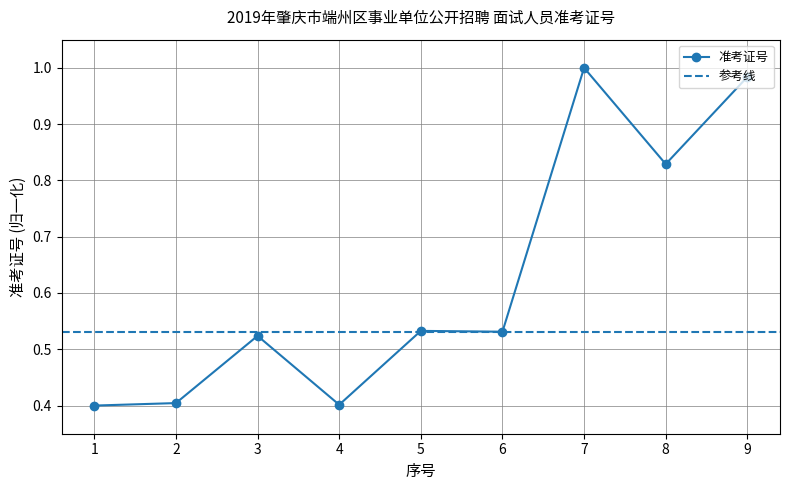

The value of 准考证号 at 9 is 0.5. True or false?

False